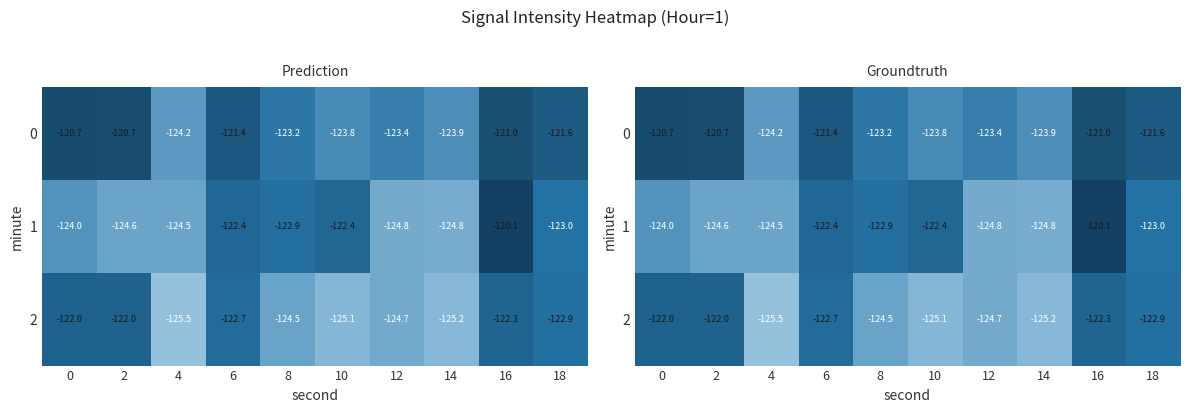

Rank the series at 14 from highest to lowest value.

0, 1, 2